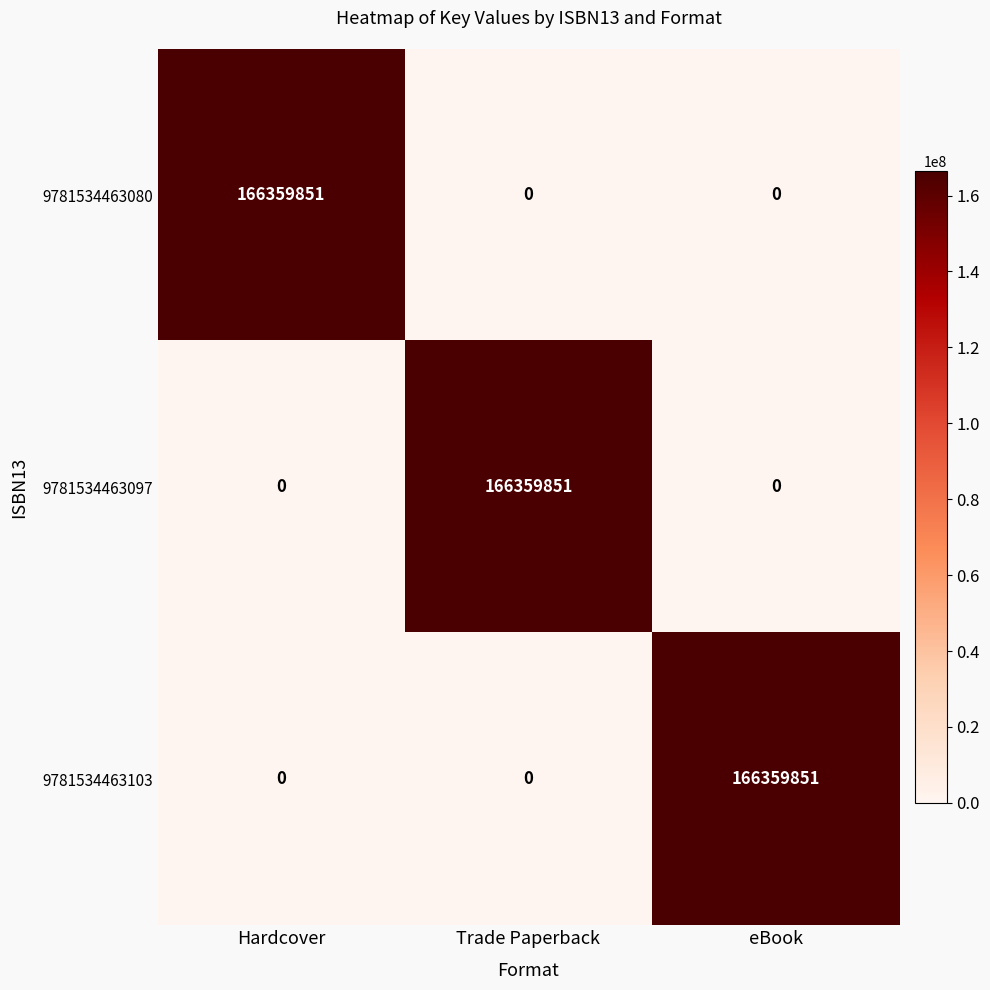

What is the difference between the highest and lowest values at eBook?

166359851